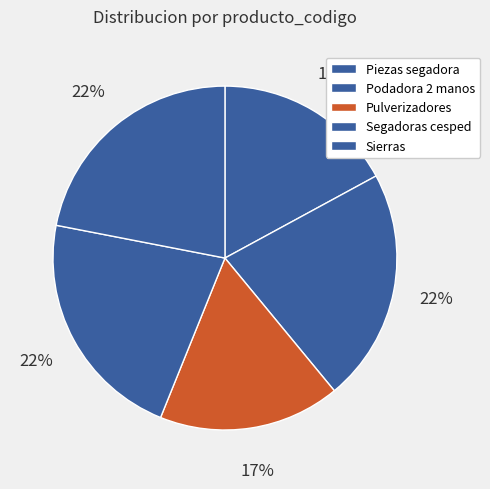

Which slice is the largest?

Podadora de 2 manos